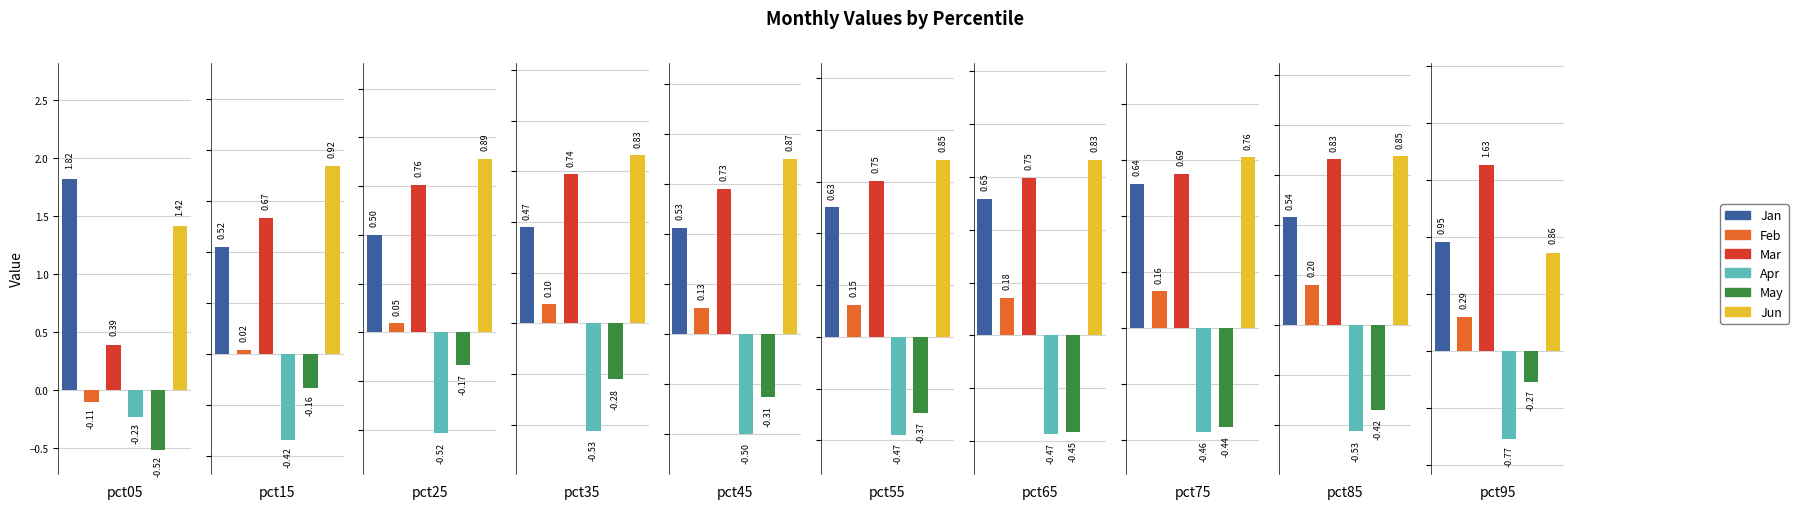

Reading left to right, what are all the values shown in this chart?

Jan: pct05=1.8	pct15=0.5	pct25=0.5	pct35=0.5	pct45=0.5	pct55=0.6	pct65=0.6	pct75=0.6	pct85=0.5	pct95=1.0
Feb: pct05=-0.1	pct15=0.0	pct25=0.0	pct35=0.1	pct45=0.1	pct55=0.2	pct65=0.2	pct75=0.2	pct85=0.2	pct95=0.3
Mar: pct05=0.4	pct15=0.7	pct25=0.8	pct35=0.7	pct45=0.7	pct55=0.8	pct65=0.7	pct75=0.7	pct85=0.8	pct95=1.6
Apr: pct05=-0.2	pct15=-0.4	pct25=-0.5	pct35=-0.5	pct45=-0.5	pct55=-0.5	pct65=-0.5	pct75=-0.5	pct85=-0.5	pct95=-0.8
May: pct05=-0.5	pct15=-0.2	pct25=-0.2	pct35=-0.3	pct45=-0.3	pct55=-0.4	pct65=-0.5	pct75=-0.4	pct85=-0.4	pct95=-0.3
Jun: pct05=1.4	pct15=0.9	pct25=0.9	pct35=0.8	pct45=0.9	pct55=0.9	pct65=0.8	pct75=0.8	pct85=0.8	pct95=0.9